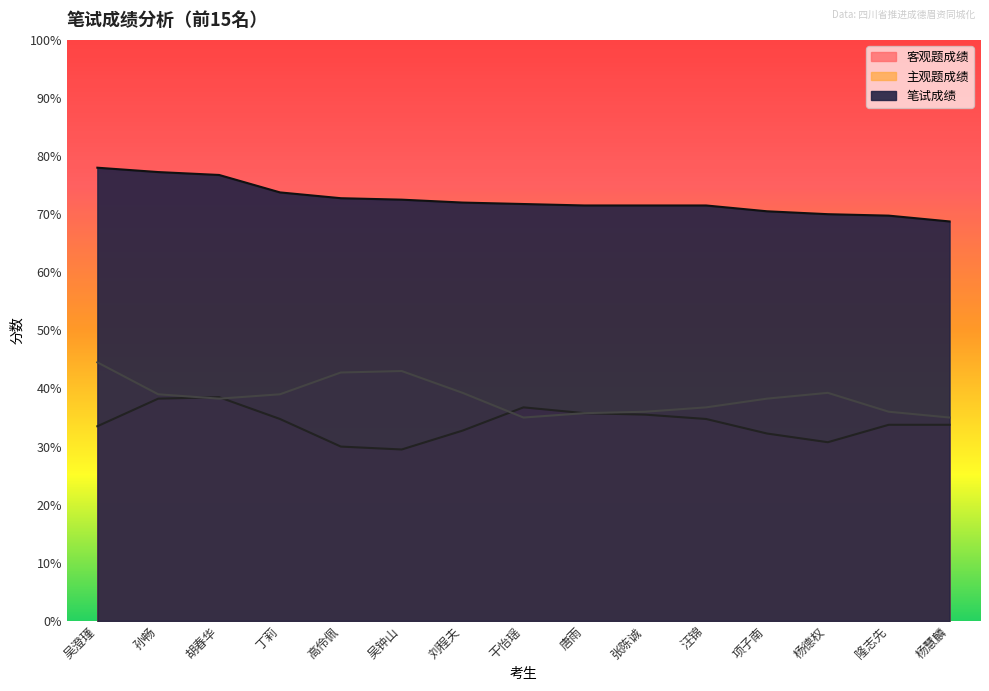

Rank the series by their maximum value, from lowest to highest.

客观题成绩, 主观题成绩, 笔试成绩